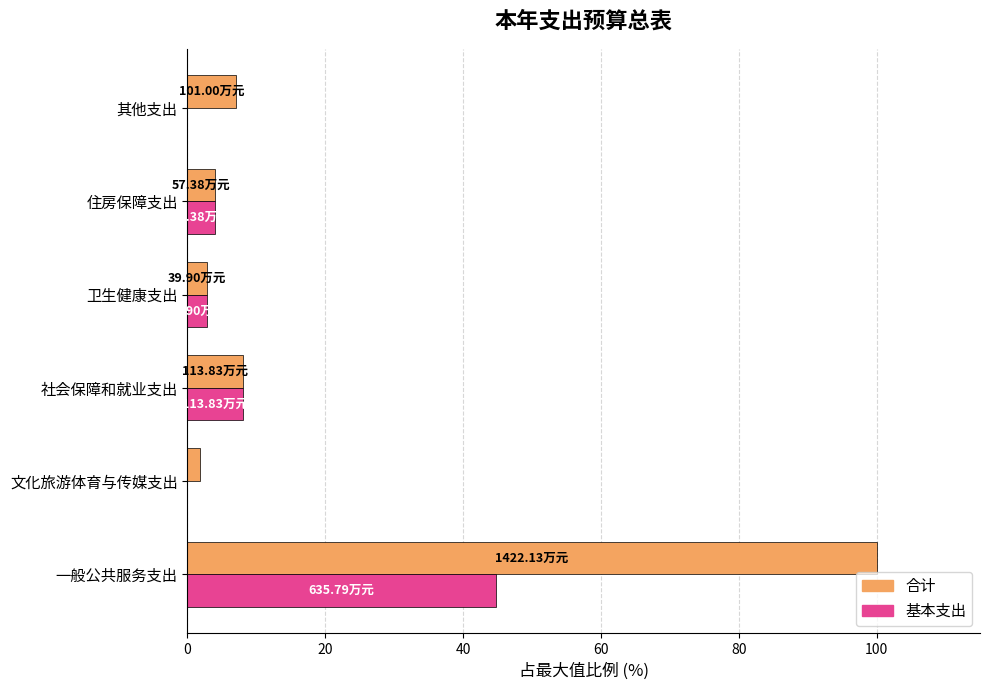

How many values in the 合计 series exceed 7?

3